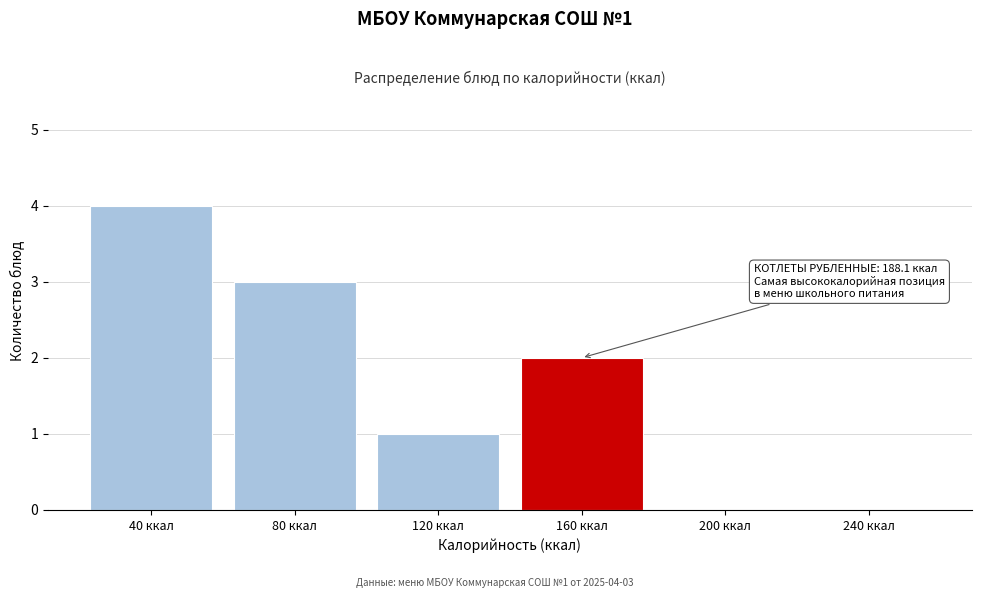

Reading left to right, transcribe all the data shown in this chart.

40 ккал=4	80 ккал=3	120 ккал=1	160 ккал=2	200 ккал=0	240 ккал=0